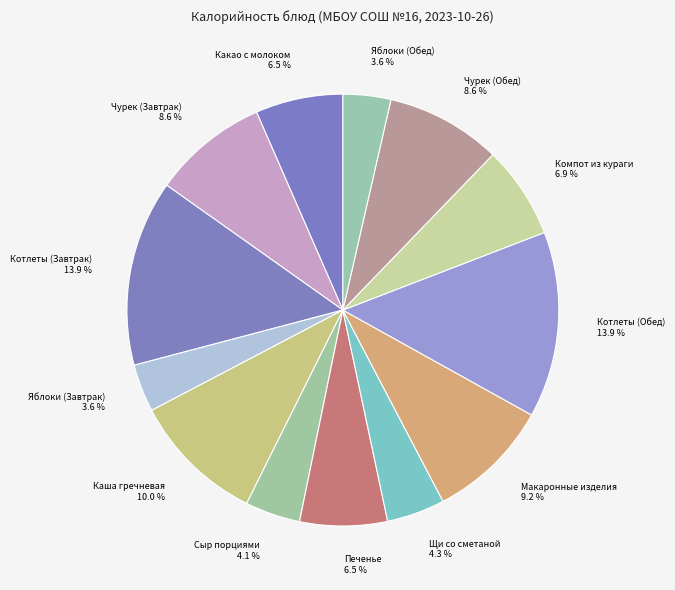

True or false: Котлеты (Завтрак) accounts for 22% of the total.

False